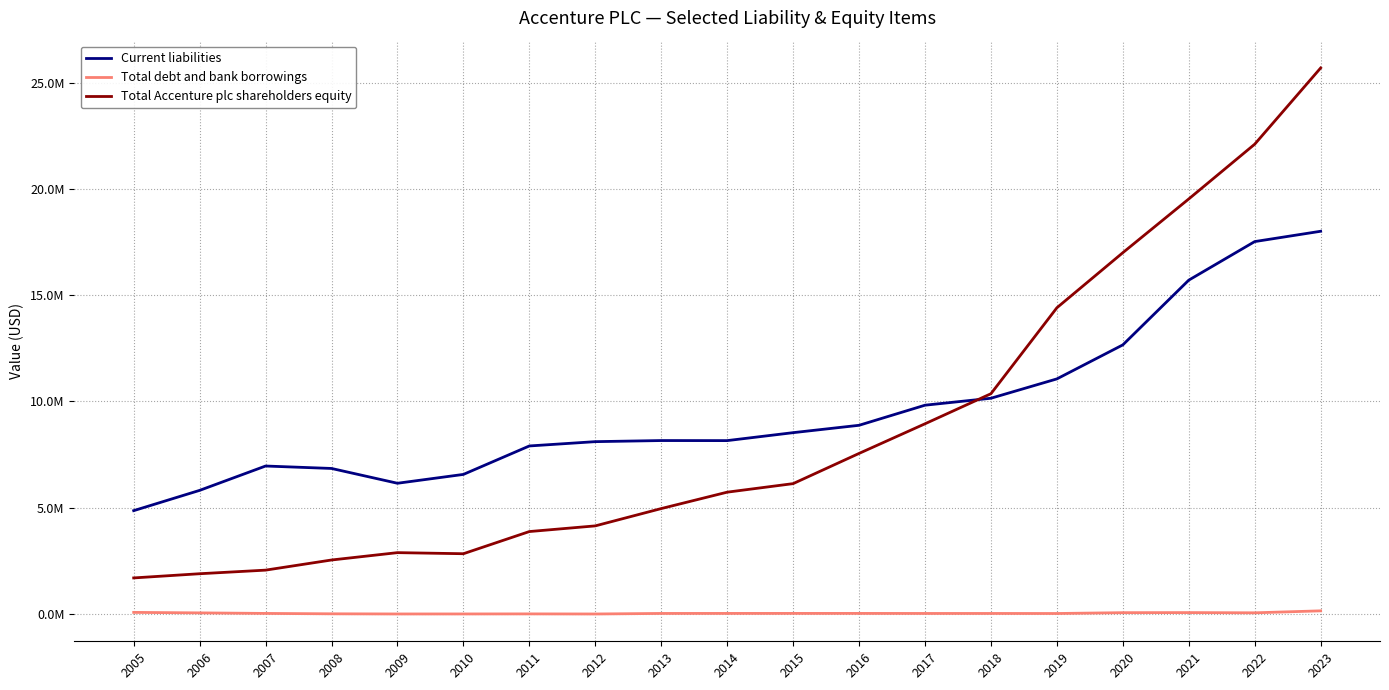

Does the chart have visible grid lines?

Yes